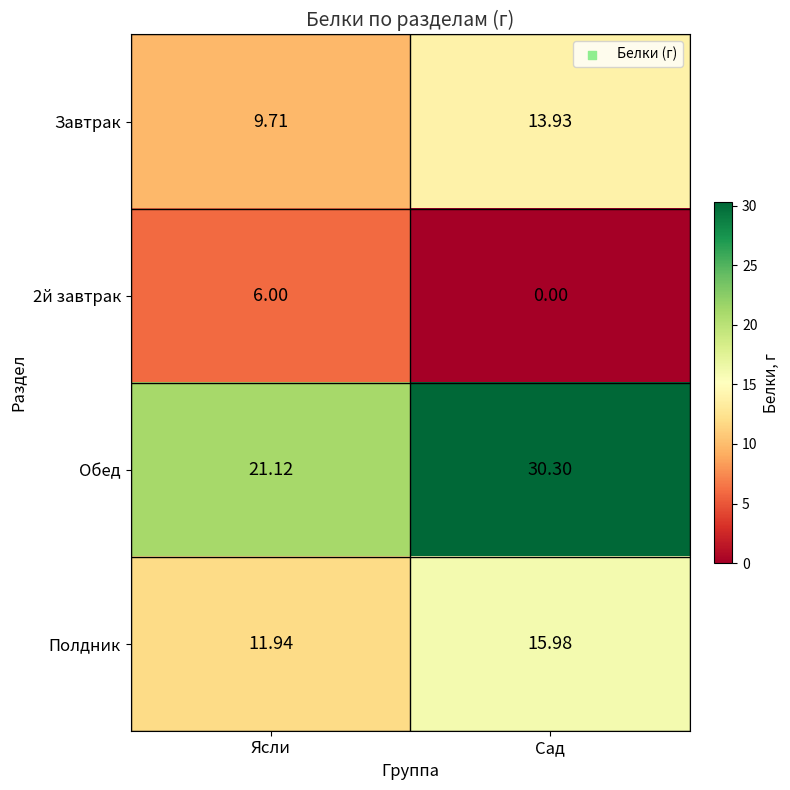

Which series has the largest range (max minus min)?

Обед